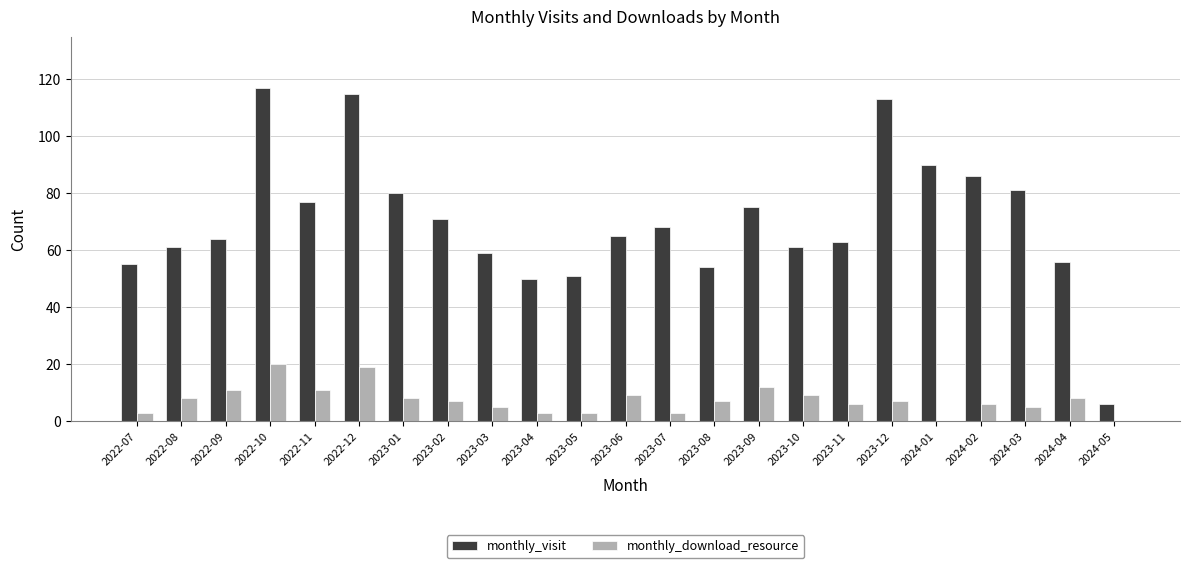

Is it true that monthly_visit equals 50 at 2023-04?

True